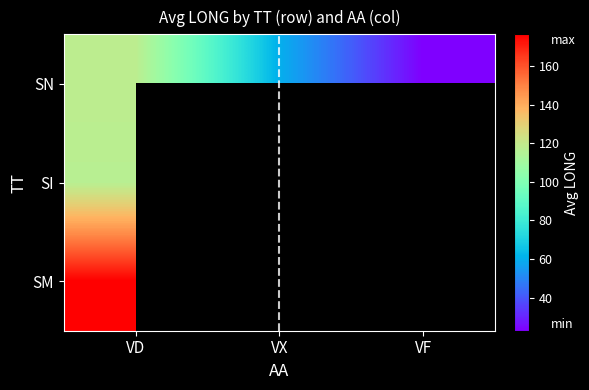

What is the minimum value shown in the chart?

22.8